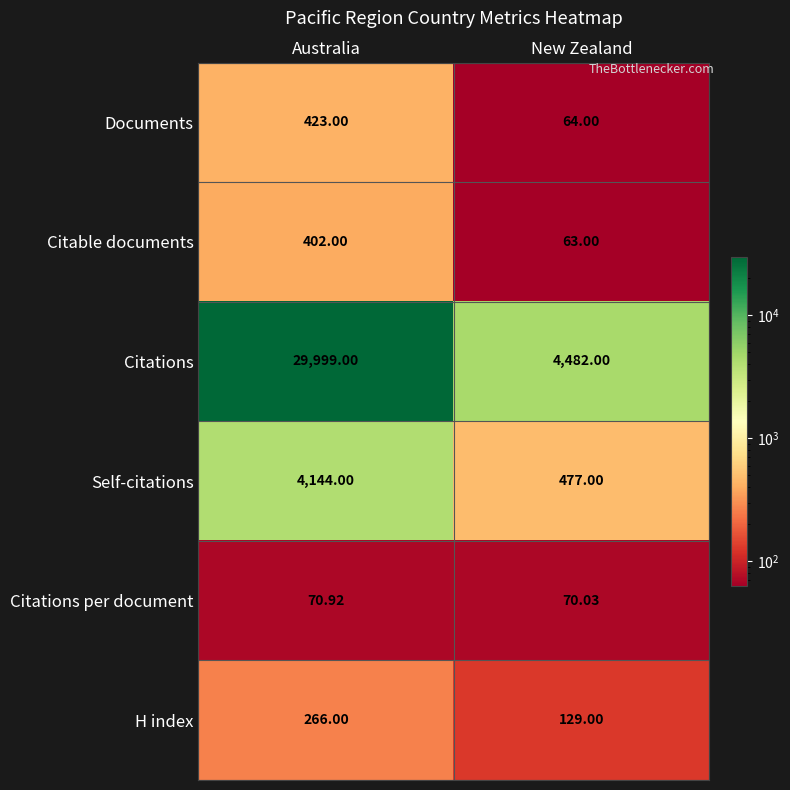

Which series has the largest total across all categories?

Citations